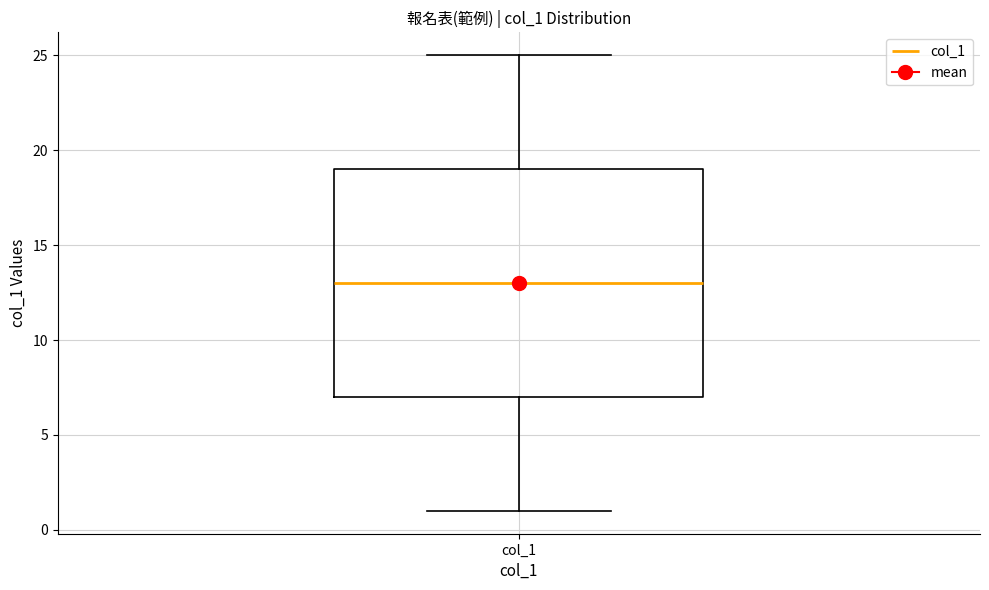

Where does the median line of the box for col_1 sit on the y-axis? The values are not printed on the chart, so give them approximately, as read against the axis.

13